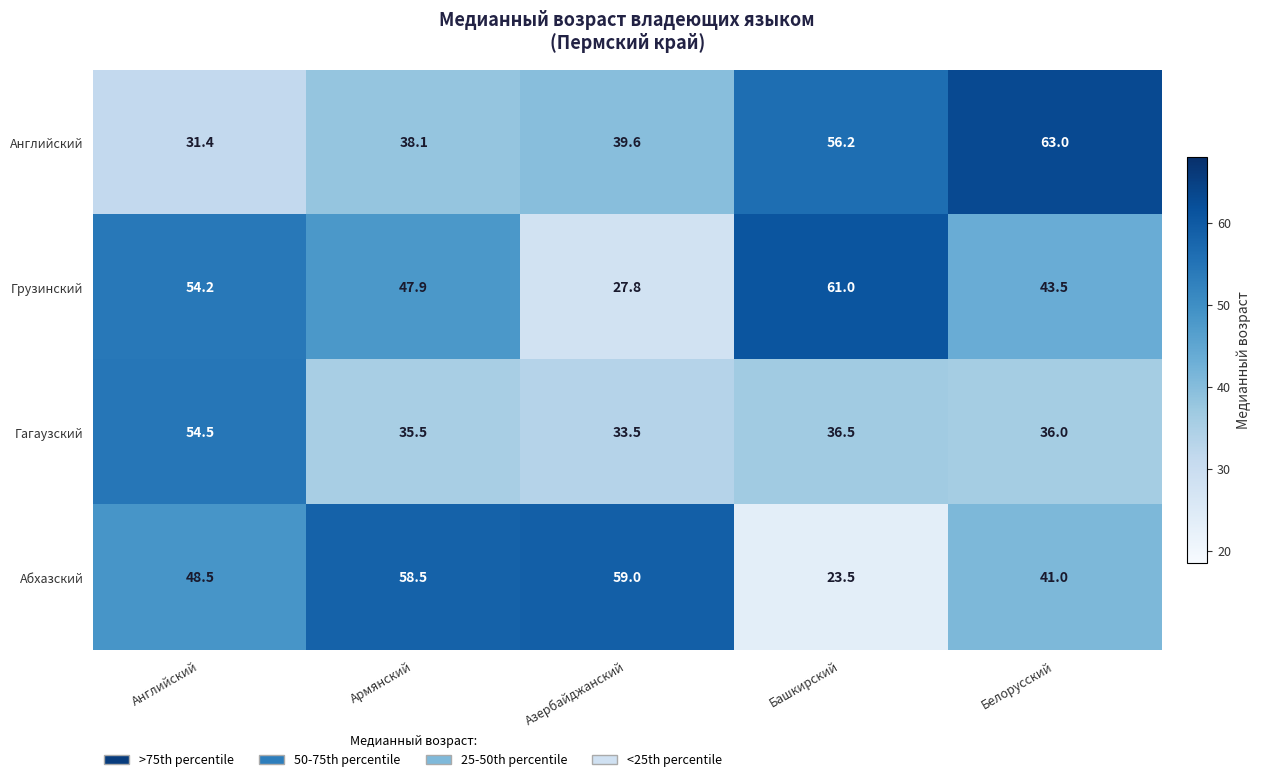

What is the average value of the Гагаузский series?

39.2